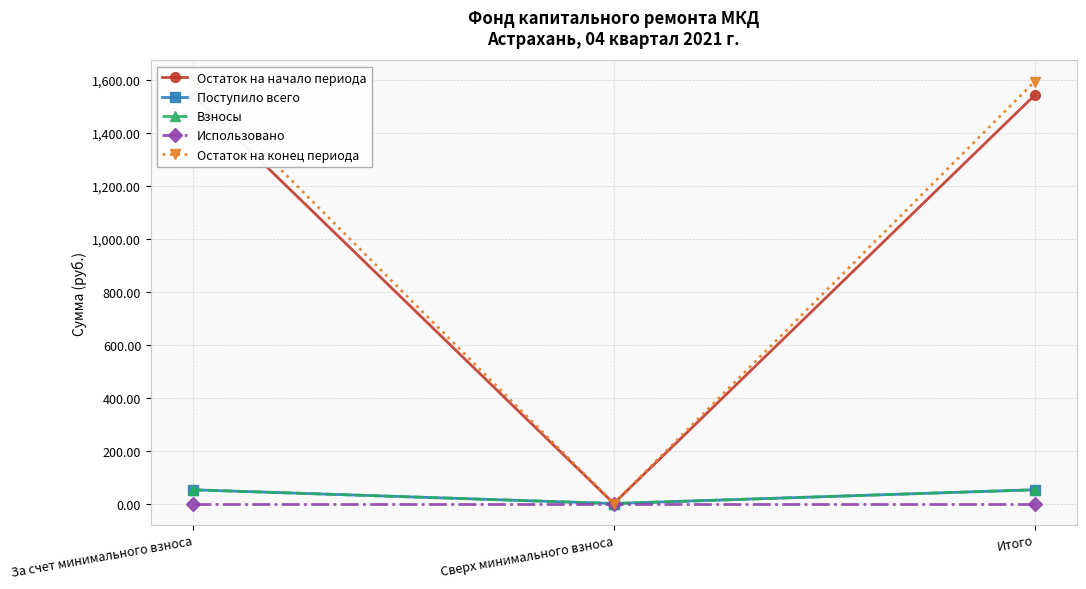

Reading left to right, extract all data points from this chart.

Остаток на начало периода: 1540.7	0.0	1540.7
Поступило всего: 51.8	0.0	51.8
Взносы: 51.8	0.0	51.8
Использовано: 0.0	0.0	0.0
Остаток на конец периода: 1592.4	0.0	1592.4